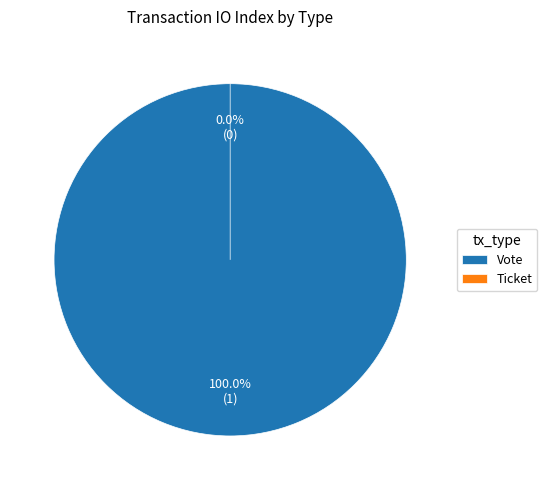

To the nearest percent, what is the difference between the largest and smallest slice percentages?

100%